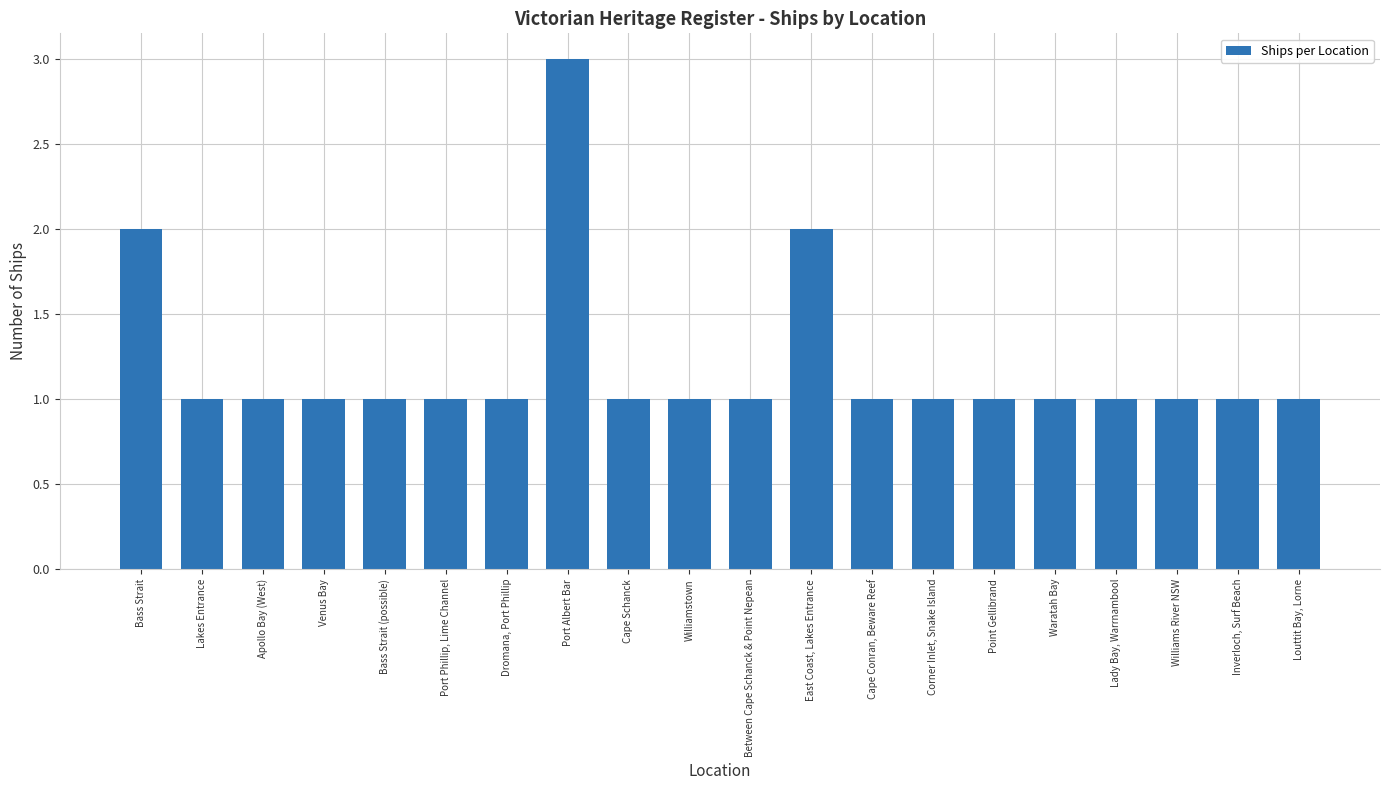

How many distinct data groups are displayed?

1